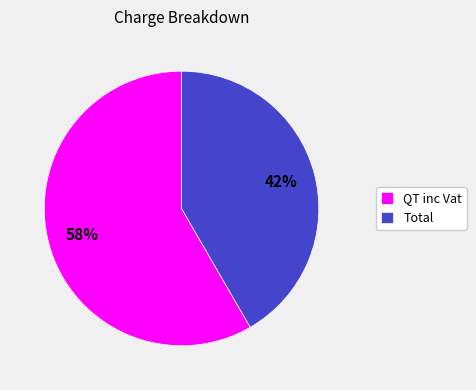

Which slice is the largest?

QT inc Vat